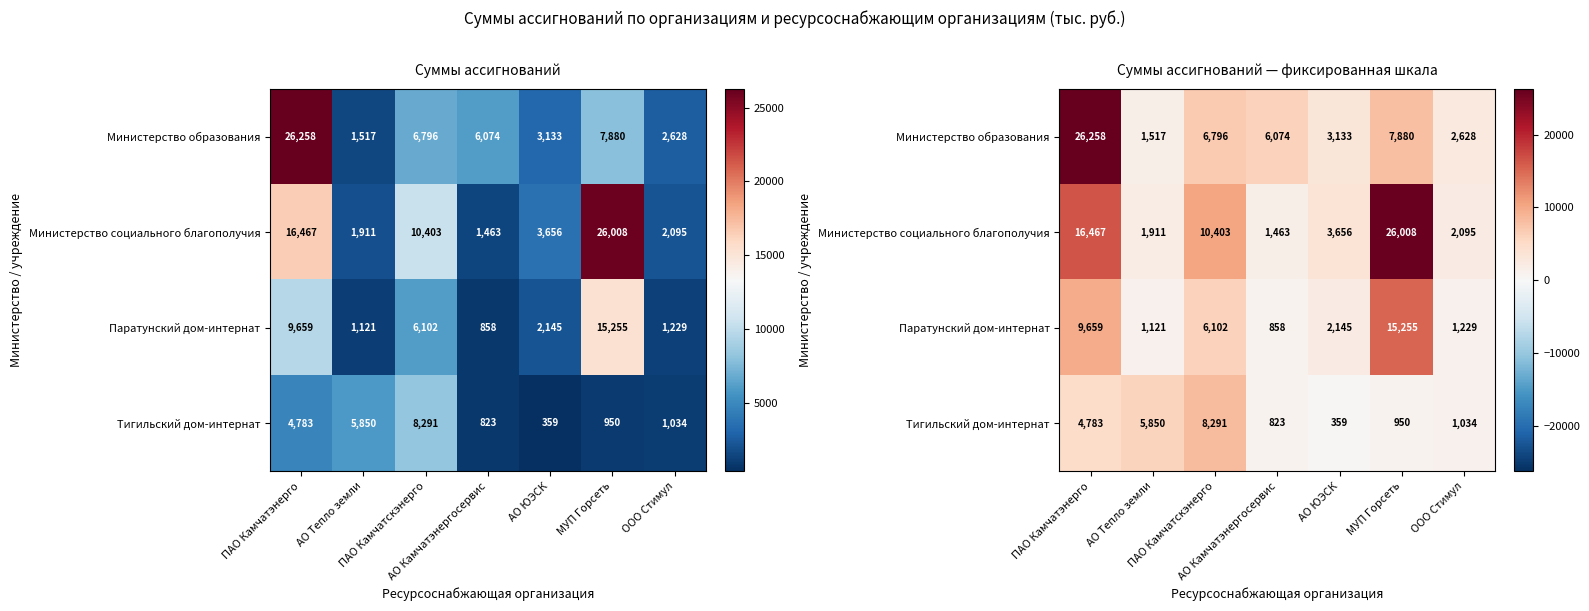

How many data points in Паратунский дом-интернат are less than 2144?

3